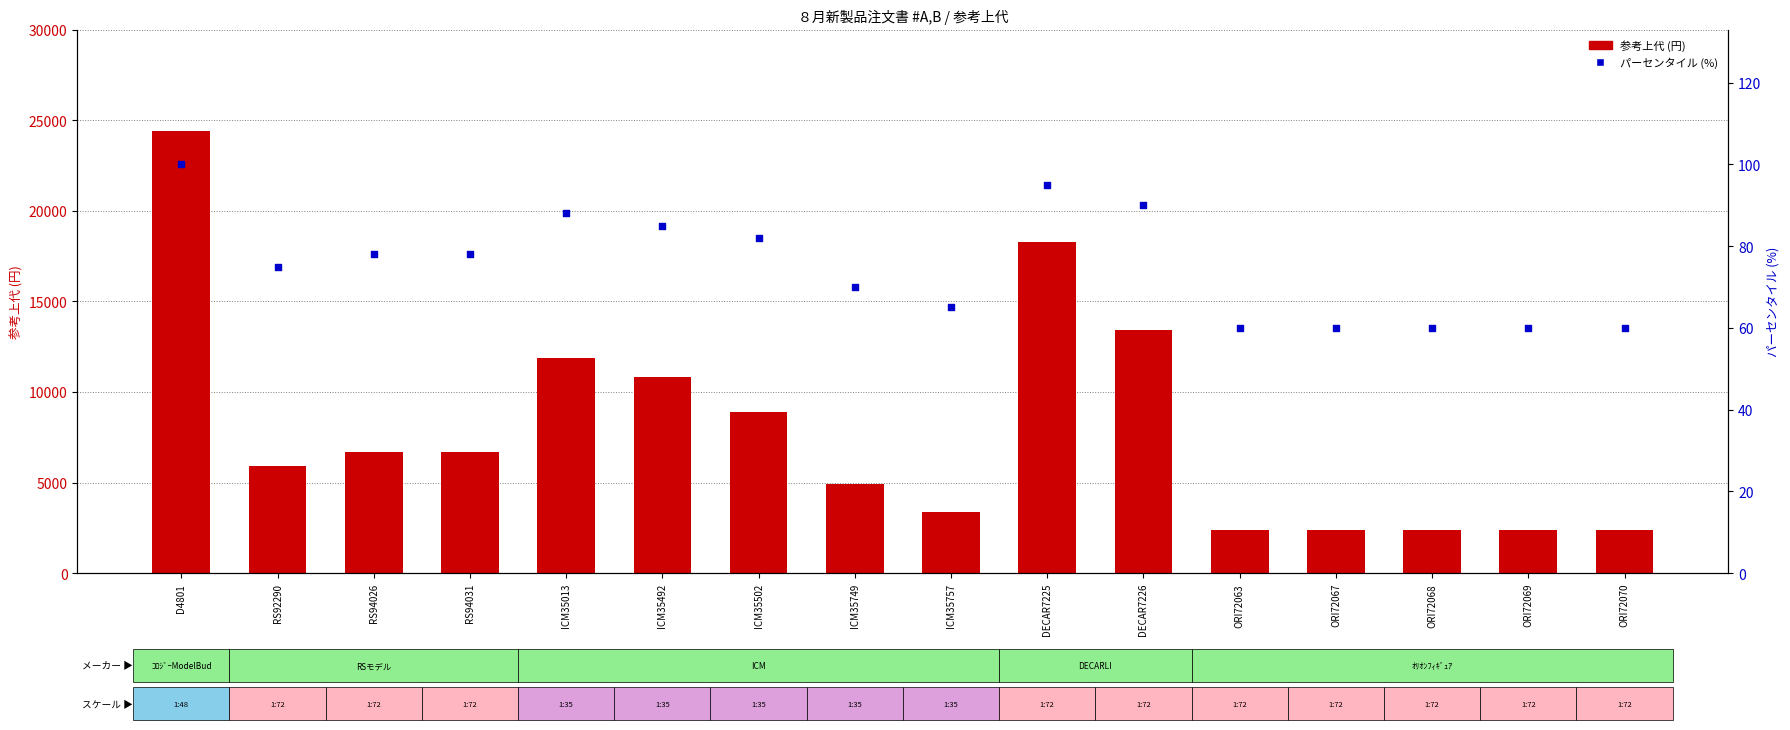

Is the value of 参考上代 (円) at ORI72069 greater than the value of パーセンタイル (%) at ORI72069?

Yes